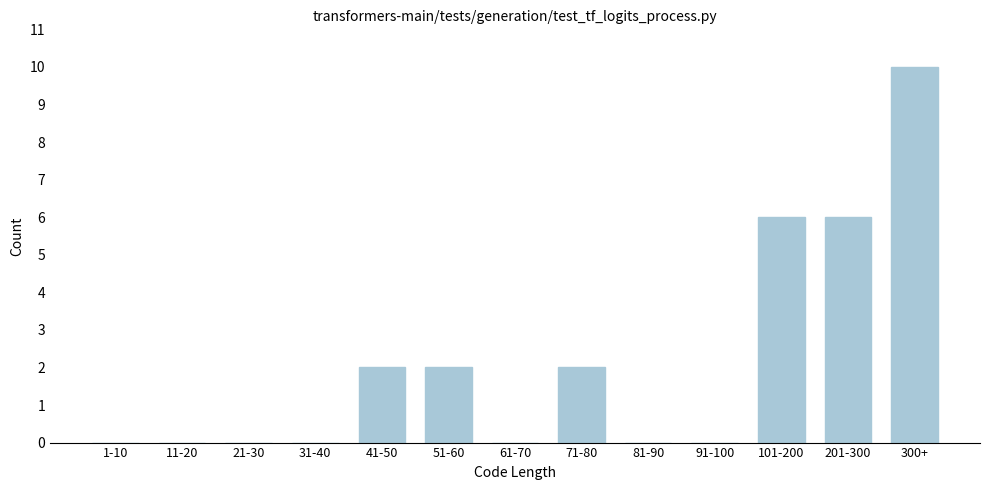

Reading left to right, extract all data points from this chart.

1-10=0	11-20=0	21-30=0	31-40=0	41-50=2	51-60=2	61-70=0	71-80=2	81-90=0	91-100=0	101-200=6	201-300=6	300+=10